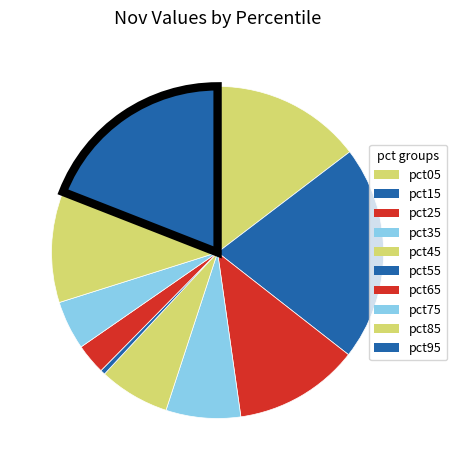

Is it true that pct75 is 5% of the pie?

True